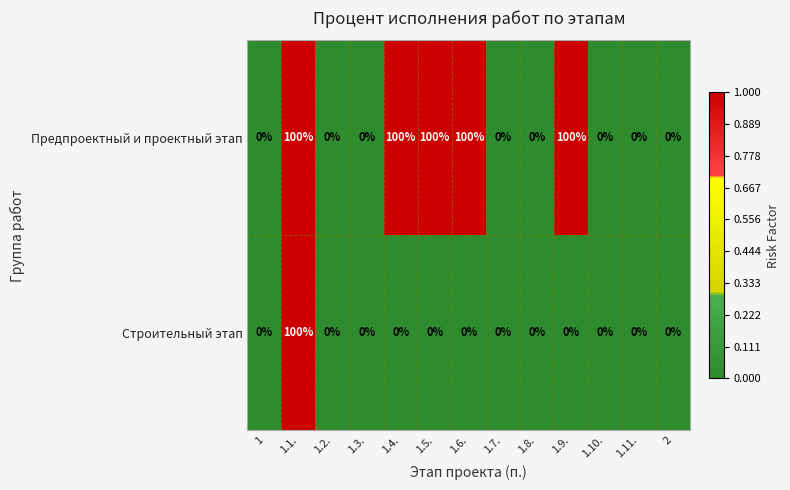

How many data points does each series have?

13